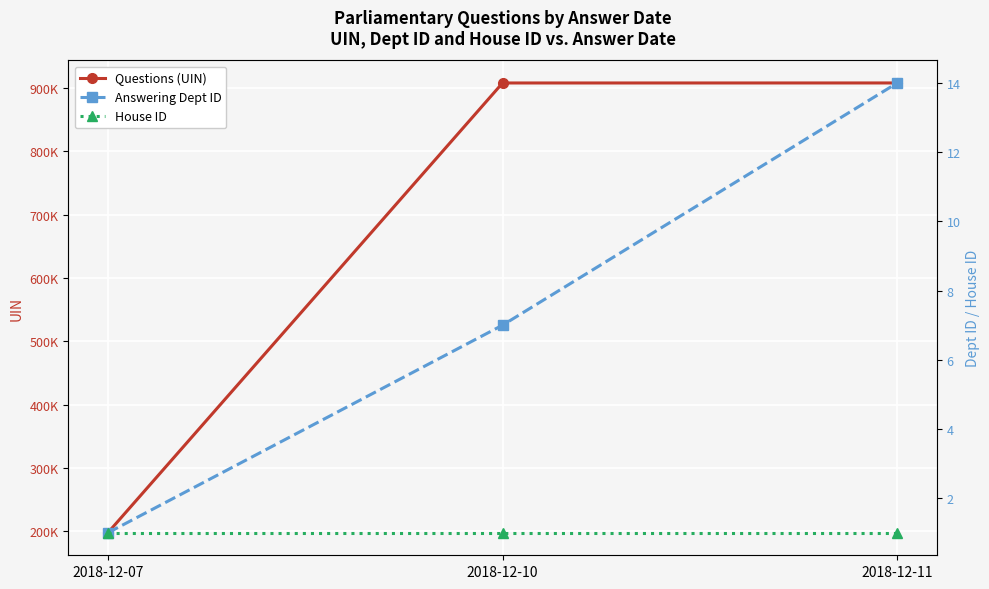

How many categories are shown in the chart?

3